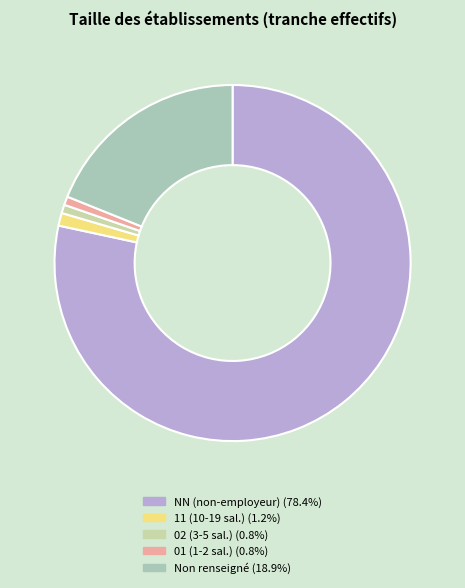

How many segments does this pie chart have?

5